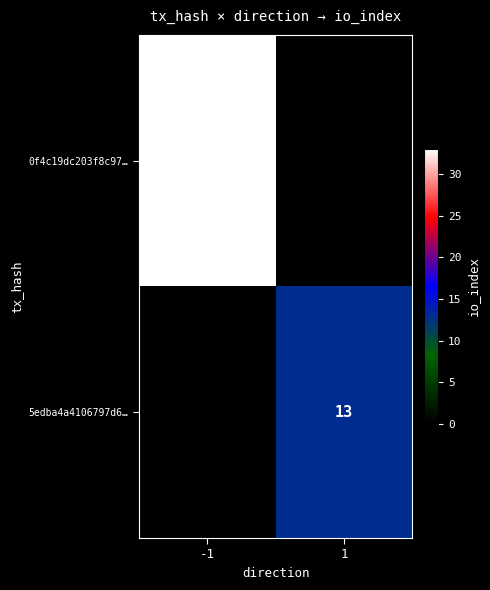

Is it true that 5edba4a4106797d6… equals 8 at 1?

False